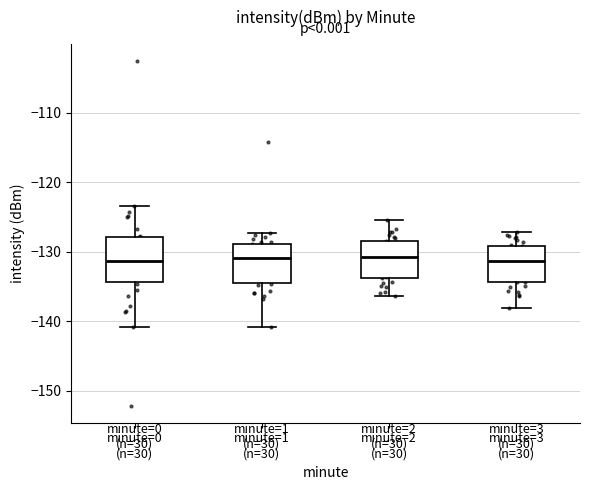

Reading left to right, transcribe this box plot: for each box, give where its median line is, the range the box spans, and where its two whiskers end, as read against the y-axis. The values are not printed on the chart, so give them approximately, as read against the axis.

minute=0 (n=30): median -131, box -134 to -128, whiskers -141 to -123
minute=1 (n=30): median -131, box -135 to -129, whiskers -141 to -127
minute=2 (n=30): median -131, box -134 to -128, whiskers -136 to -125
minute=3 (n=30): median -131, box -134 to -129, whiskers -138 to -127